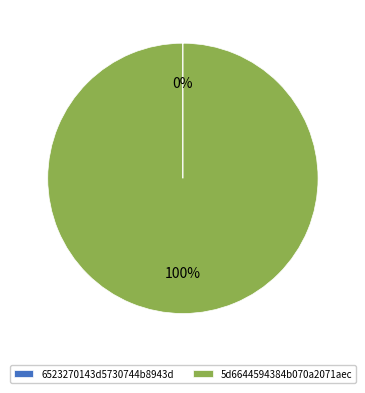

Which slice is the largest?

5d6644594384b070a2071aec